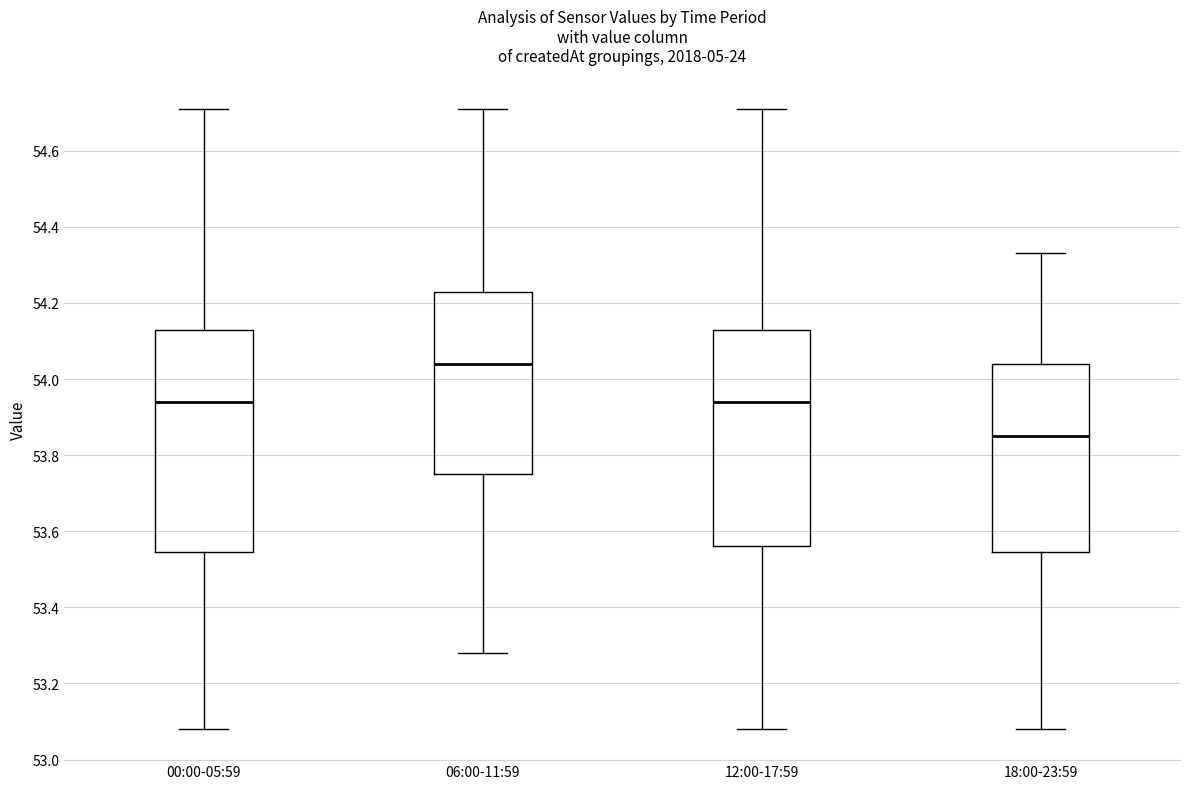

Reading left to right, transcribe this box plot: for each box, give where its median line is, the range the box spans, and where its two whiskers end, as read against the y-axis. The values are not printed on the chart, so give them approximately, as read against the axis.

00:00-05:59: median 53.94, box 53.54 to 54.14, whiskers 53.08 to 54.72
06:00-11:59: median 54.04, box 53.76 to 54.24, whiskers 53.28 to 54.72
12:00-17:59: median 53.94, box 53.56 to 54.14, whiskers 53.08 to 54.72
18:00-23:59: median 53.86, box 53.54 to 54.04, whiskers 53.08 to 54.34